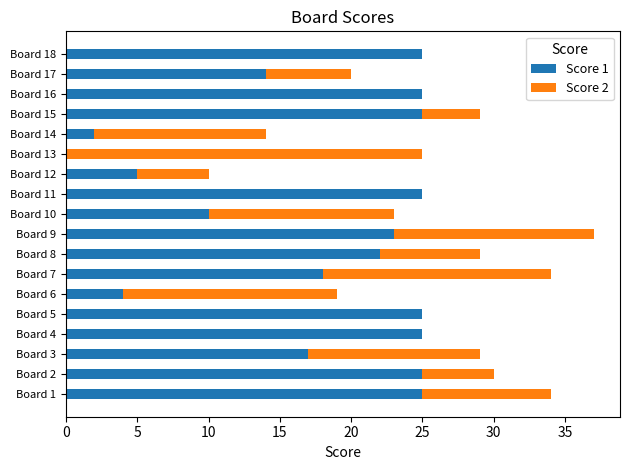

What is the maximum value for Score 1?

25